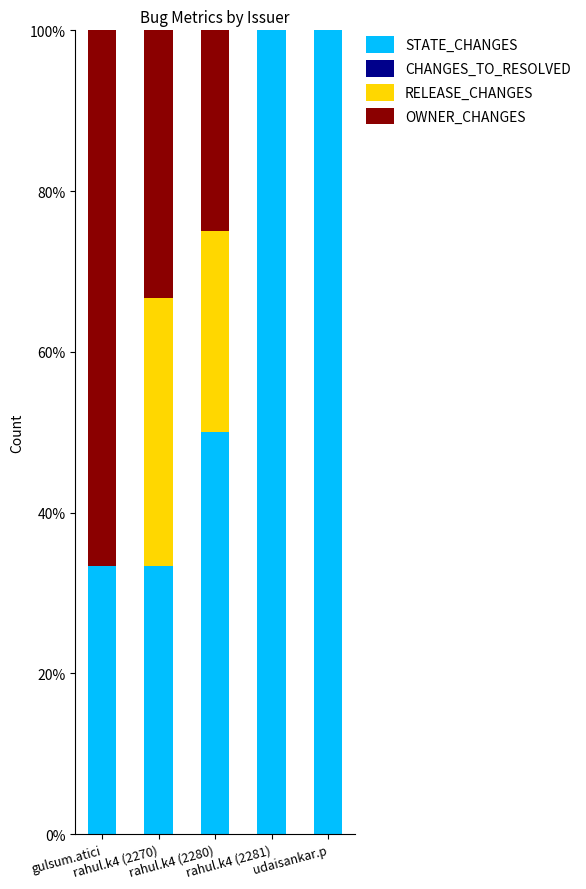

What is the highest value of the STATE_CHANGES series?

100.0